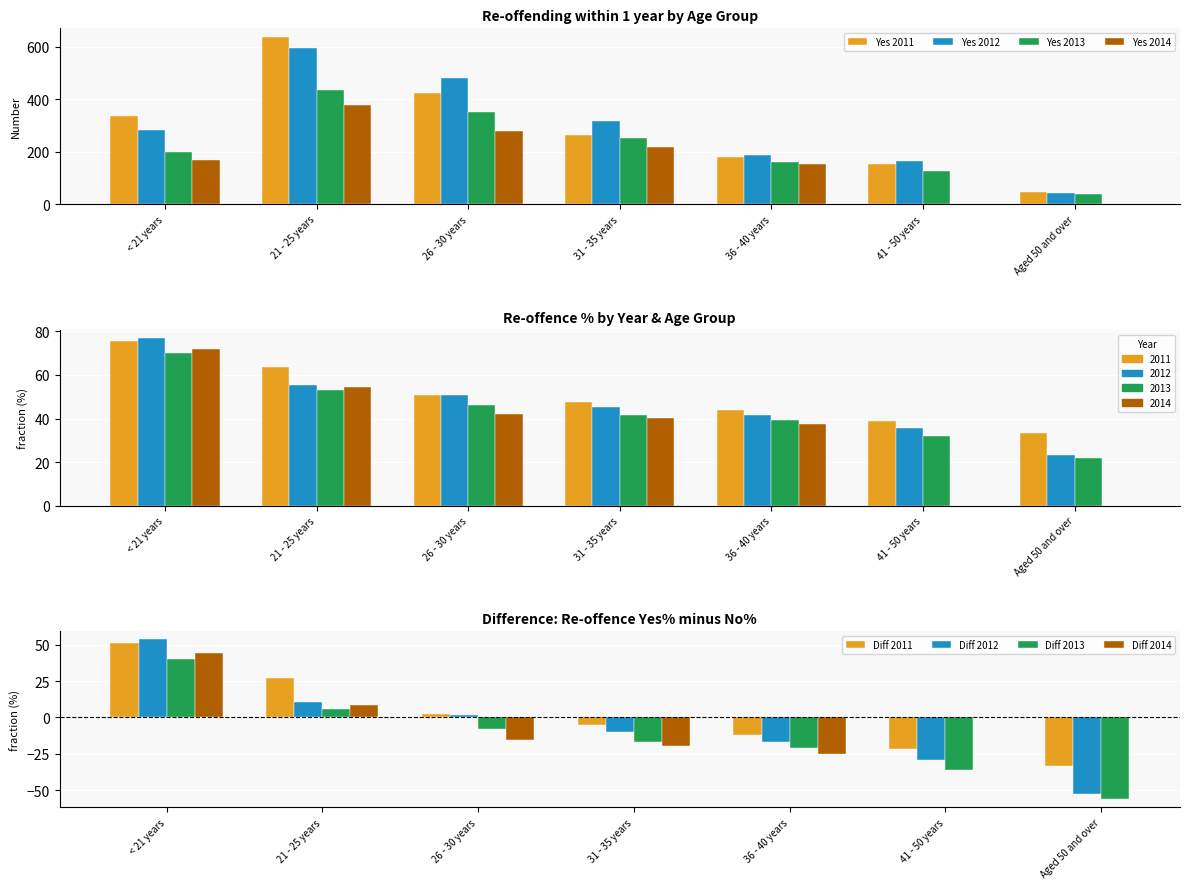

Is it true that Re-offence Yes 2012 equals 284 at < 21 years?

True